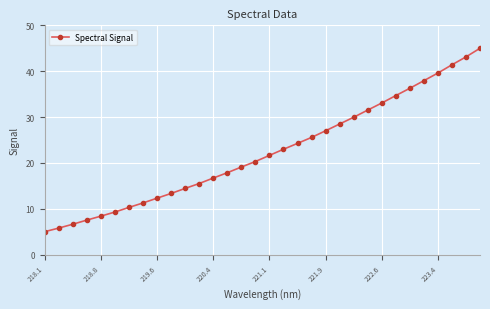

How many data points are above 21?

16